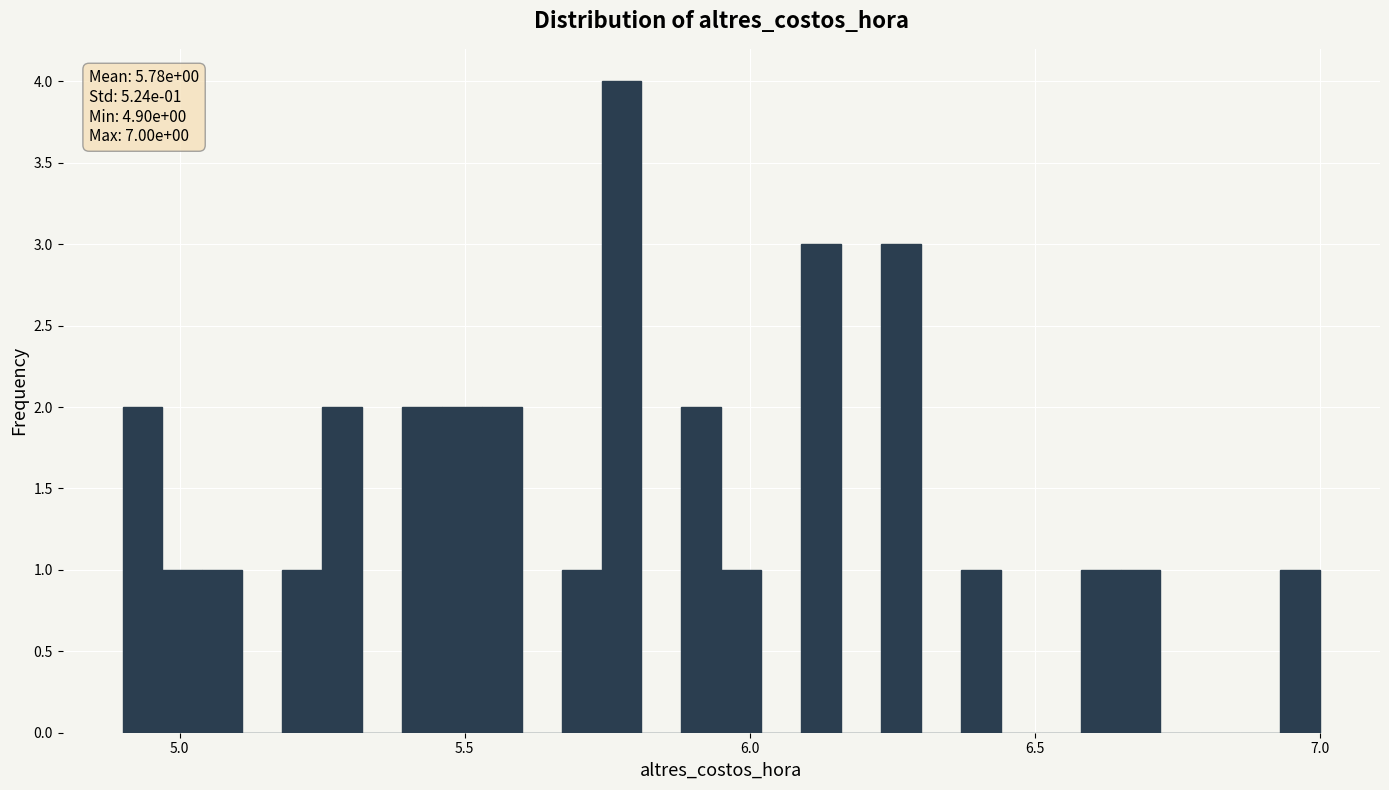

Read against the x-axis, roughly where is the centre of the tallest bar?

5.80